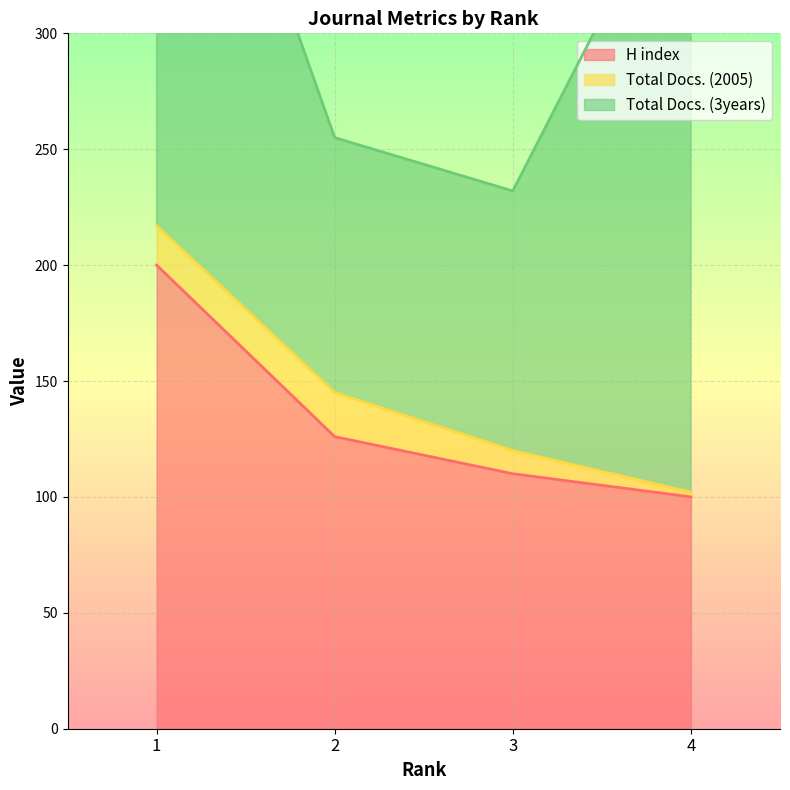

Between 1 and 3, which series saw the biggest shift?

Total Docs. (3years)